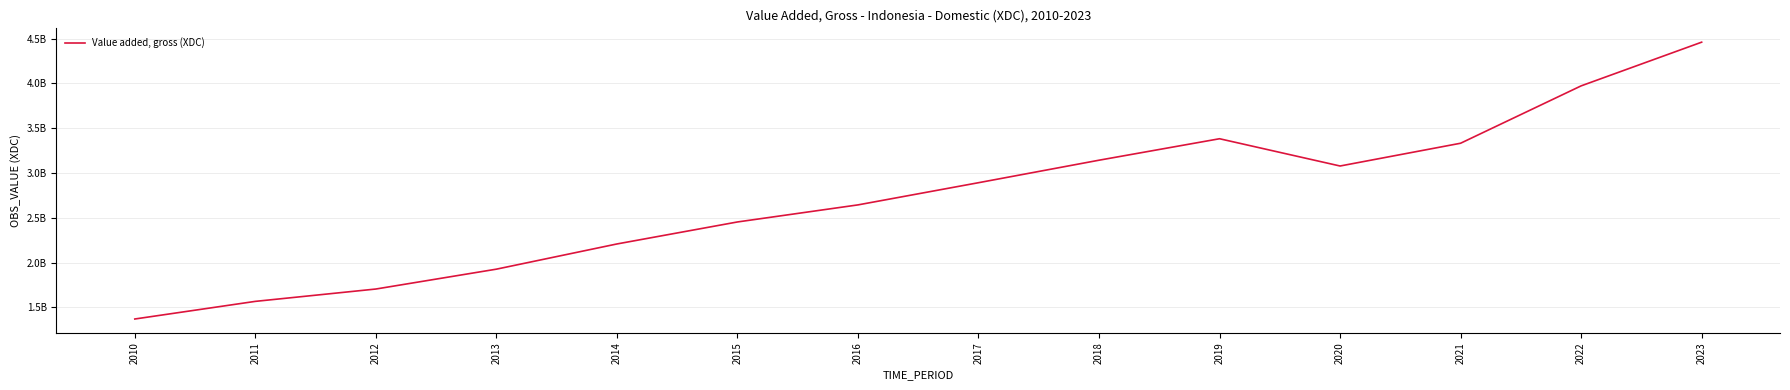

Rank the categories by value from highest to lowest.

2023, 2022, 2019, 2021, 2018, 2020, 2017, 2016, 2015, 2014, 2013, 2012, 2011, 2010